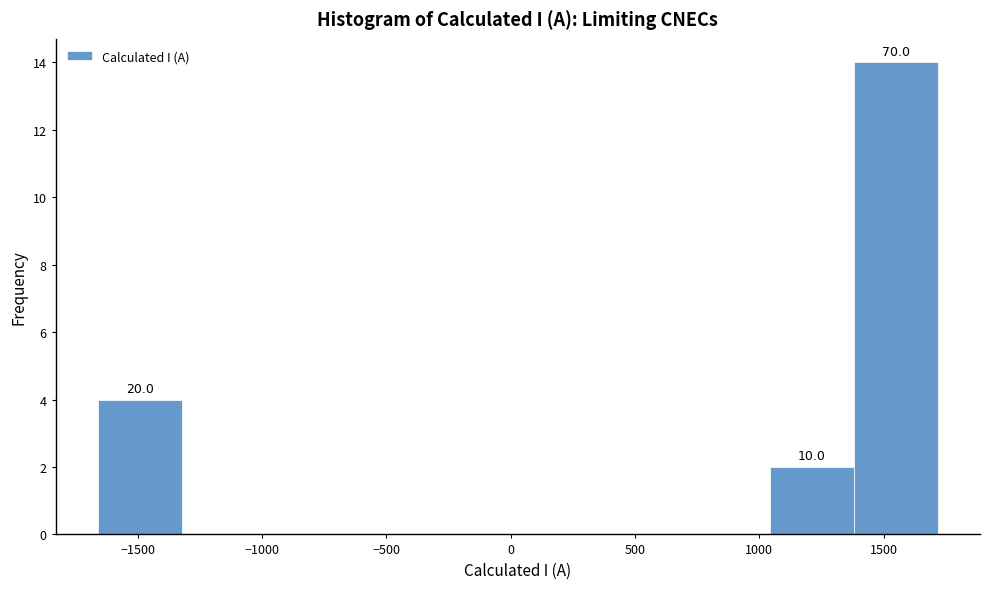

Which range on the x-axis has the tallest bar?

1400 to 1700